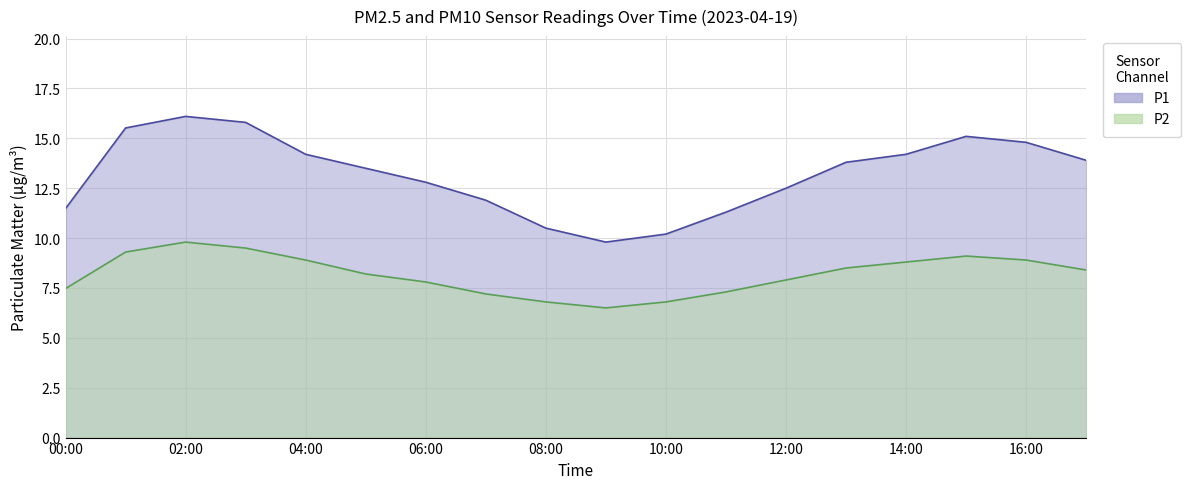

What is the label of the 2nd point from the right?

16:00